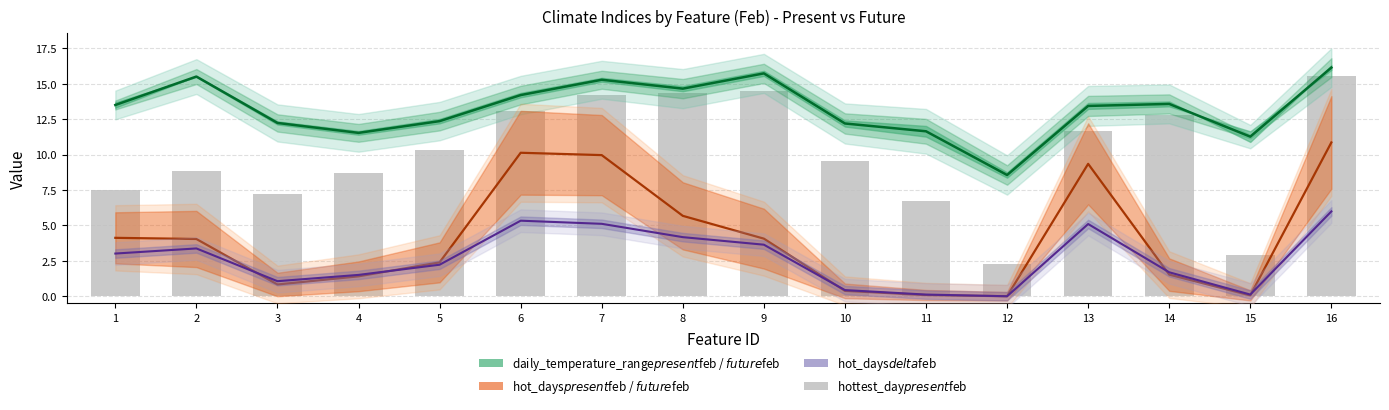

Which series has the largest range (max minus min)?

hottest_day$present$feb